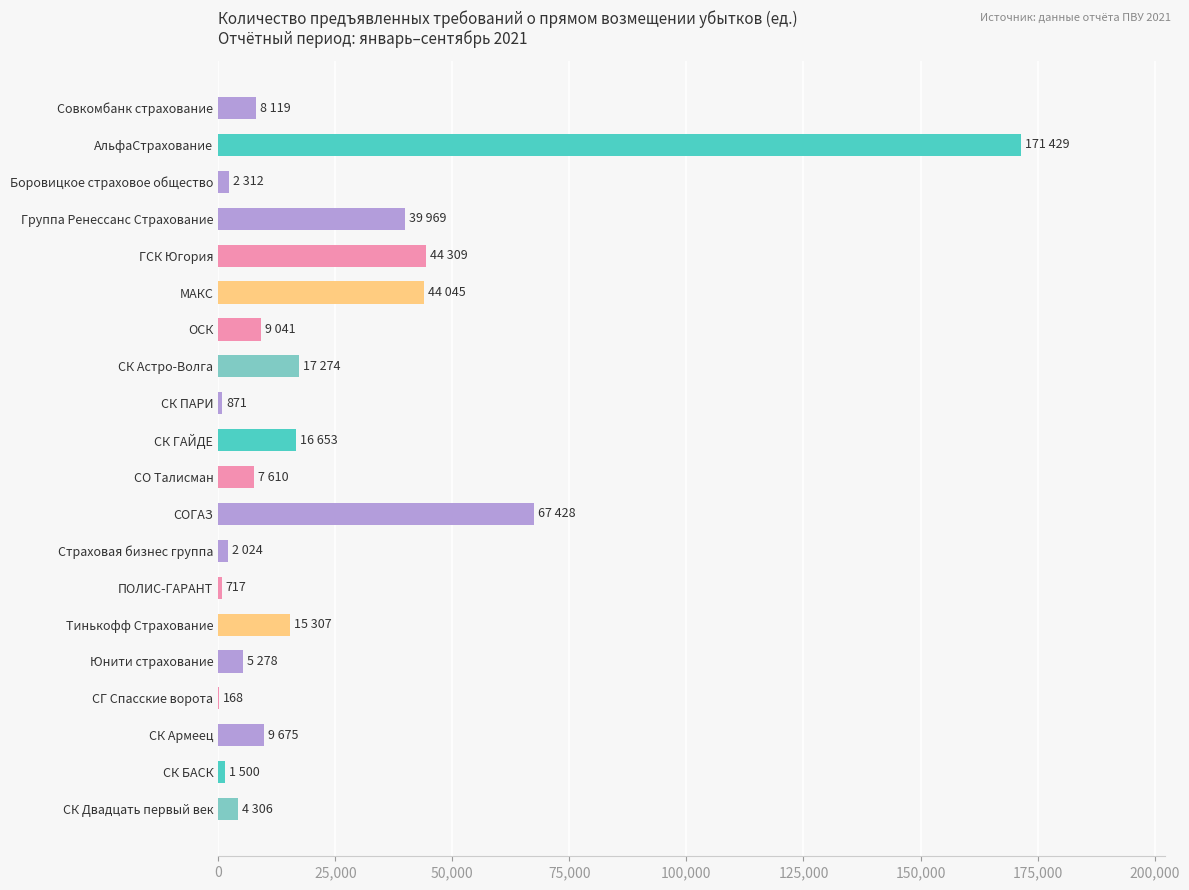

What is the change in value from СК ГАЙДЕ to ОСК?

-7612